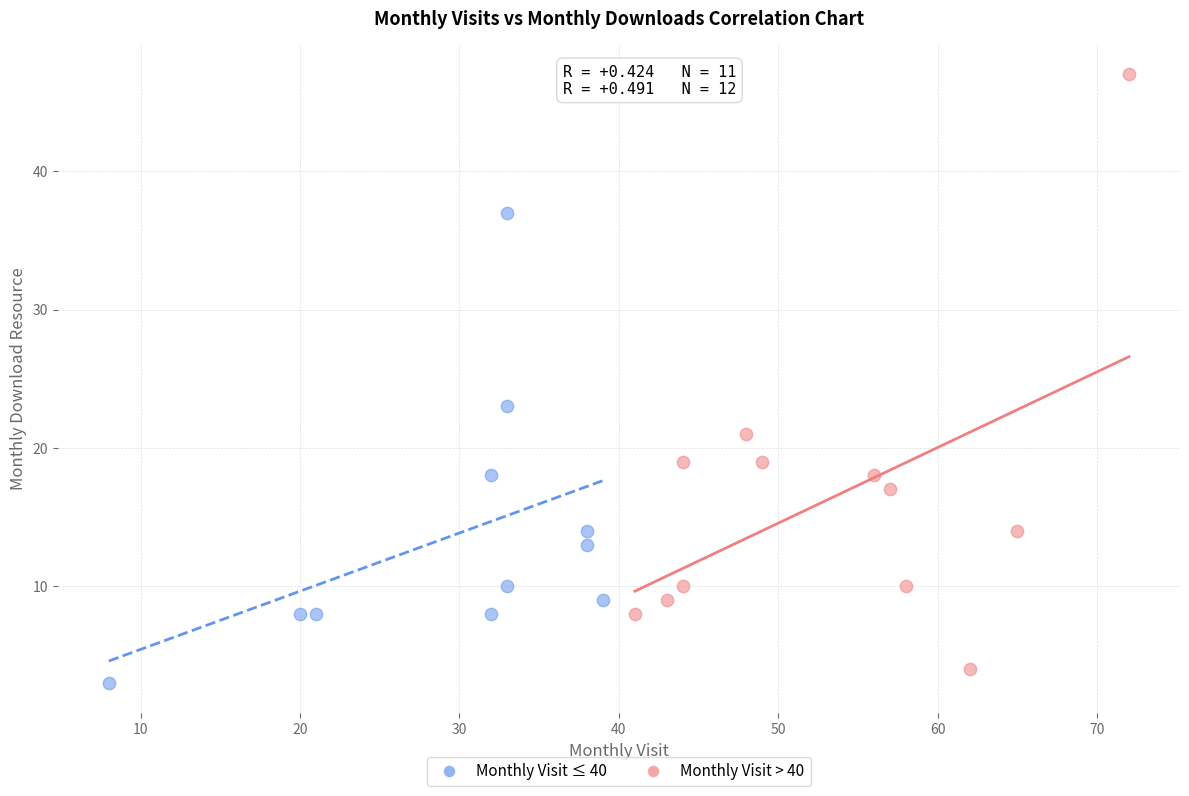

What are all the series names shown in the legend?

Monthly Visit ≤ 40, Monthly Visit > 40